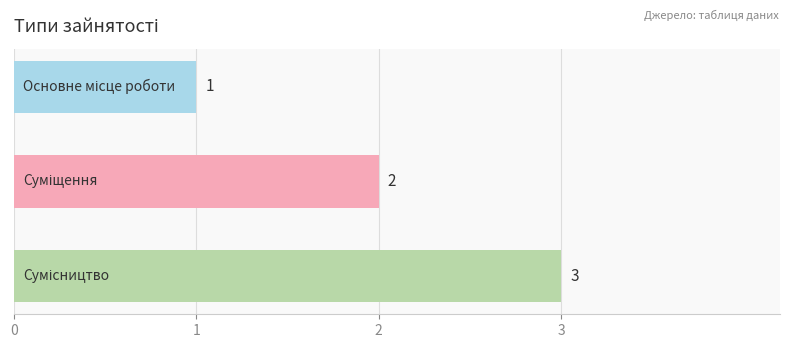

What is the value of the 2nd bar from the top?

2